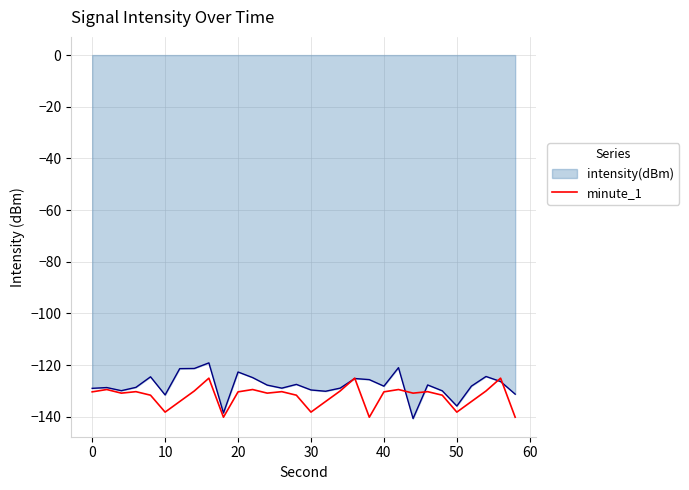

Which series has the largest range (max minus min)?

intensity(dBm)